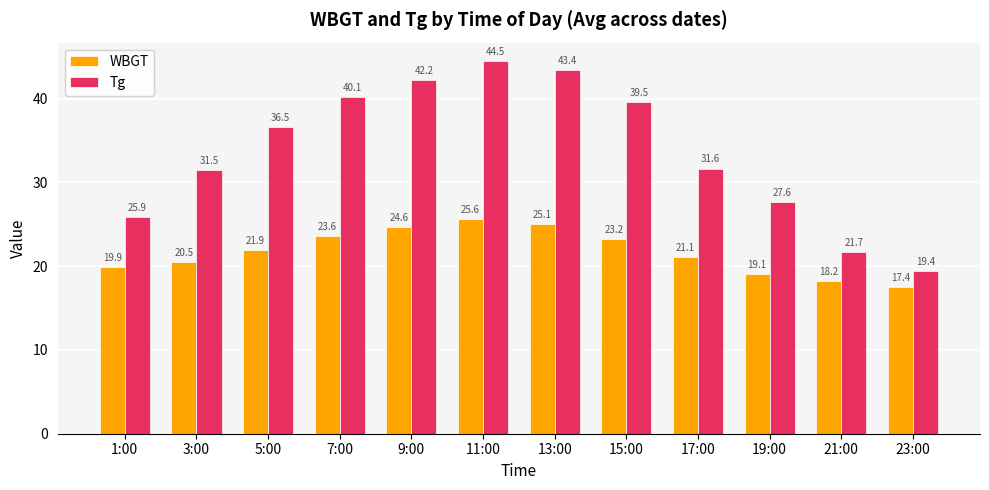

At which label is Tg closest to 31?

3:00